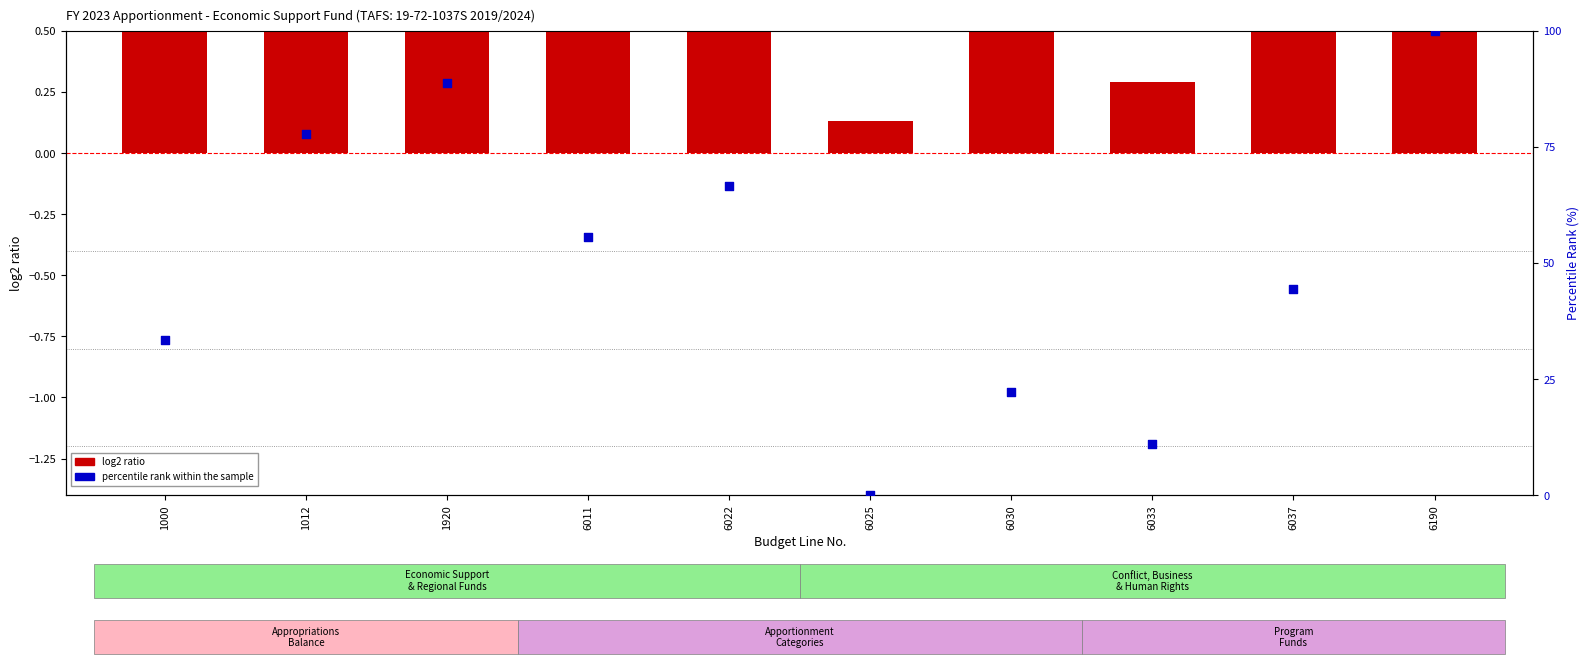

What are all the series names shown in the legend?

log2 ratio, percentile rank within the sample